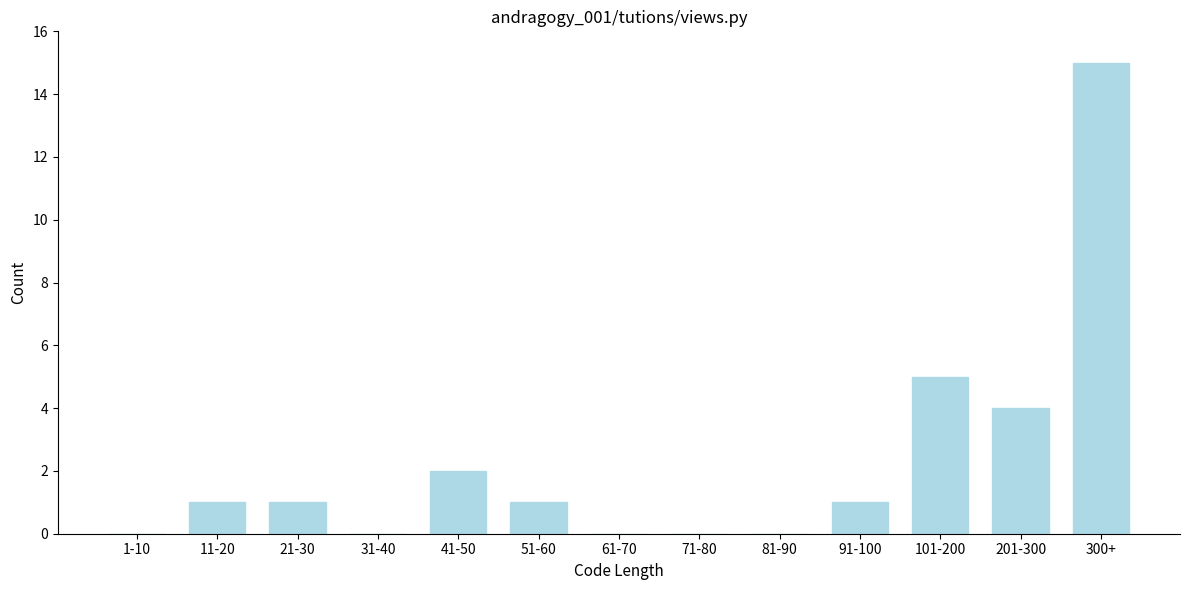

Reading left to right, transcribe all the data shown in this chart.

1-10=0	11-20=1	21-30=1	31-40=0	41-50=2	51-60=1	61-70=0	71-80=0	81-90=0	91-100=1	101-200=5	201-300=4	300+=15